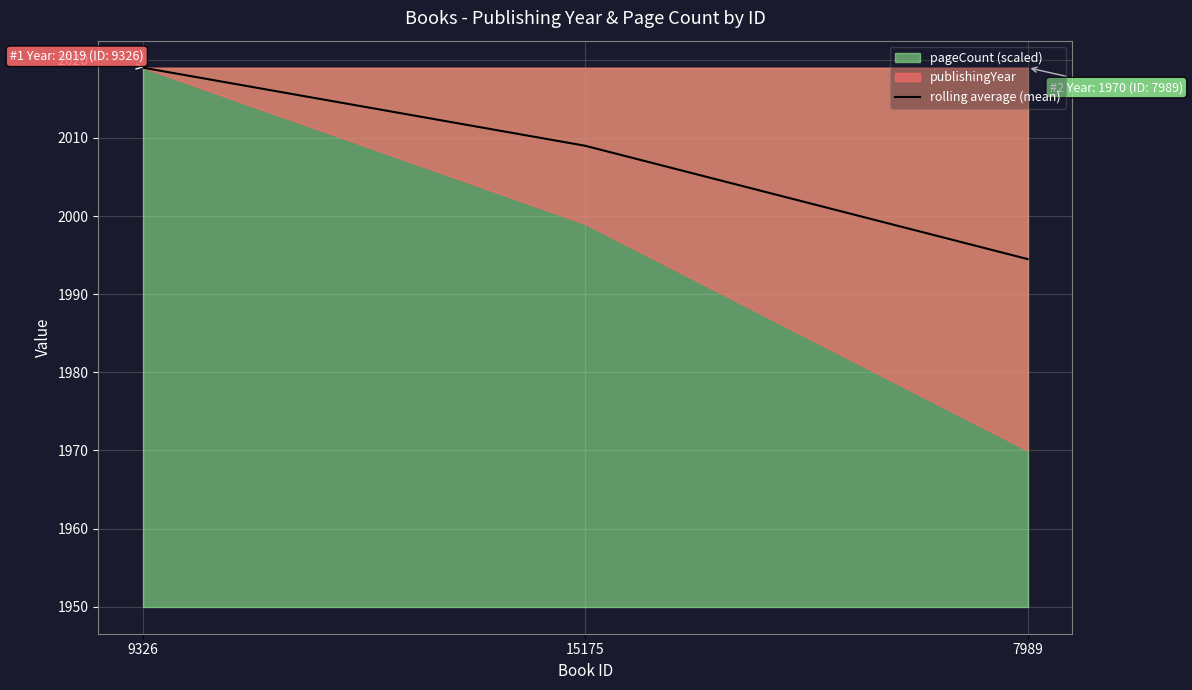

At which label does rolling average (mean) reach its peak?

9326